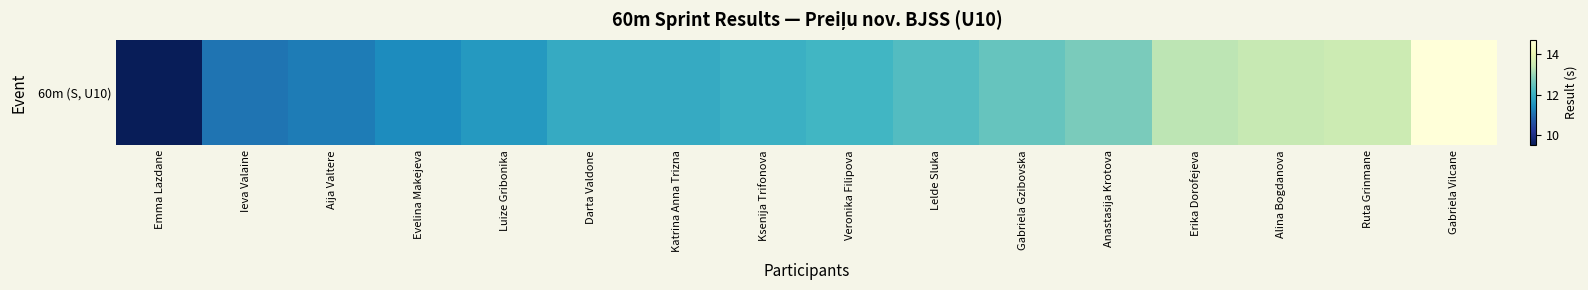

List the labels in order of value, smallest first.

Emma Lazdane, Ieva Valaine, Aija Valtere, Evelina Makejeva, Luize Gribonika, Darta Valdone, Katrina Anna Trizna, Ksenija Trifonova, Veronika Filipova, Lelde Sluka, Gabriela Gzibovska, Anastasija Krotova, Erika Dorofejeva, Alina Bogdanova, Ruta Grinmane, Gabriela Vilcane